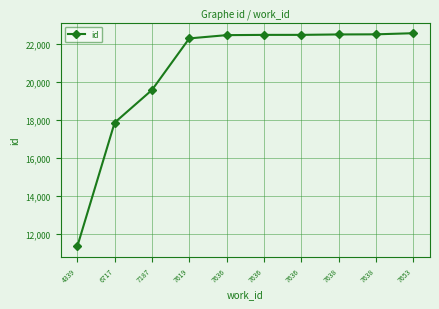

How many lines are shown in the chart?

1